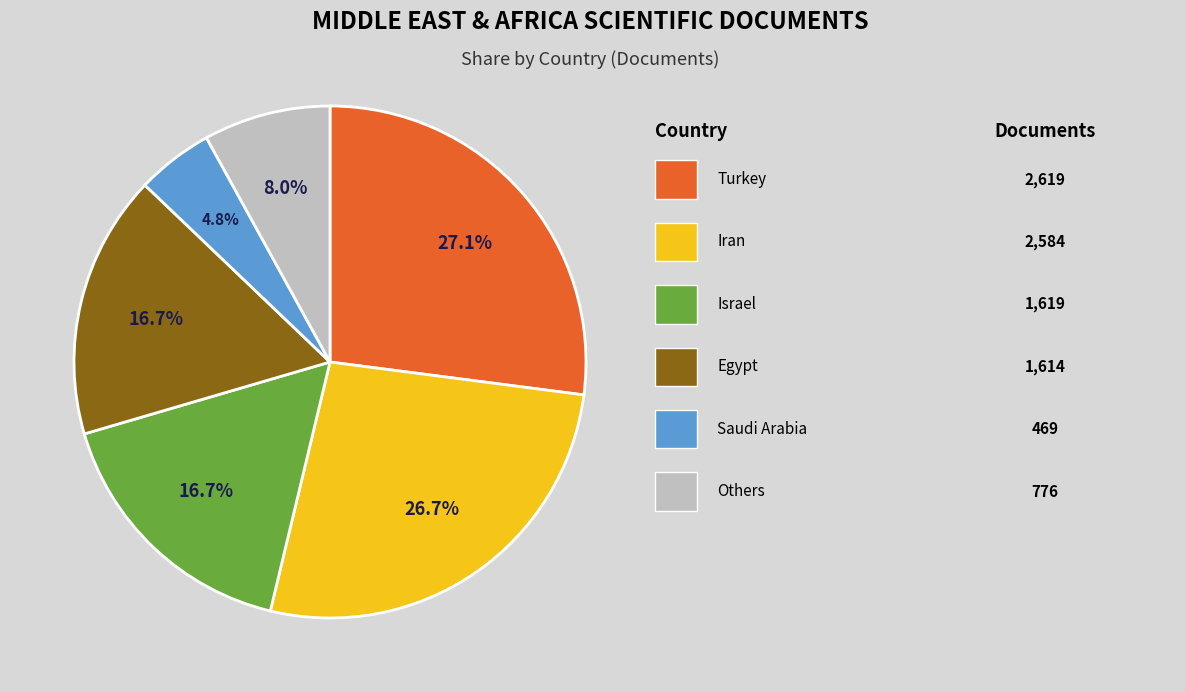

Is there a majority slice in this chart?

No